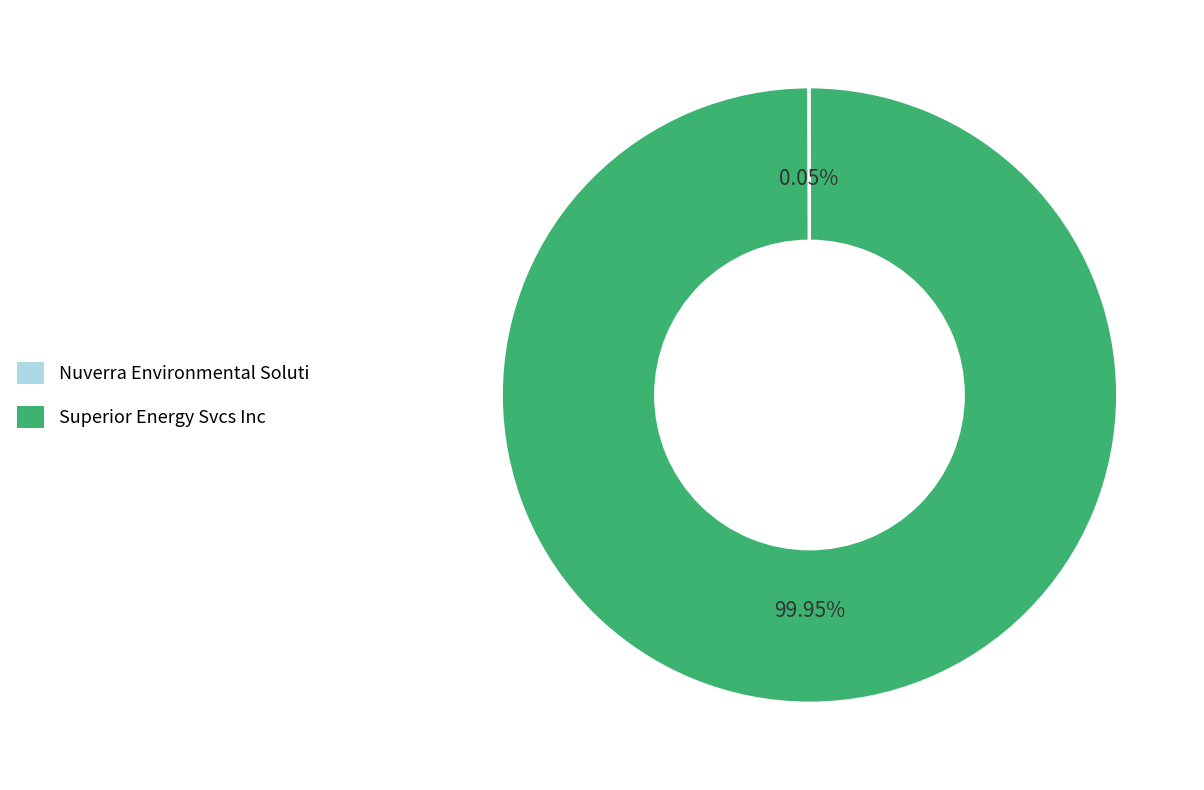

Which slice is the largest?

Superior Energy Svcs Inc